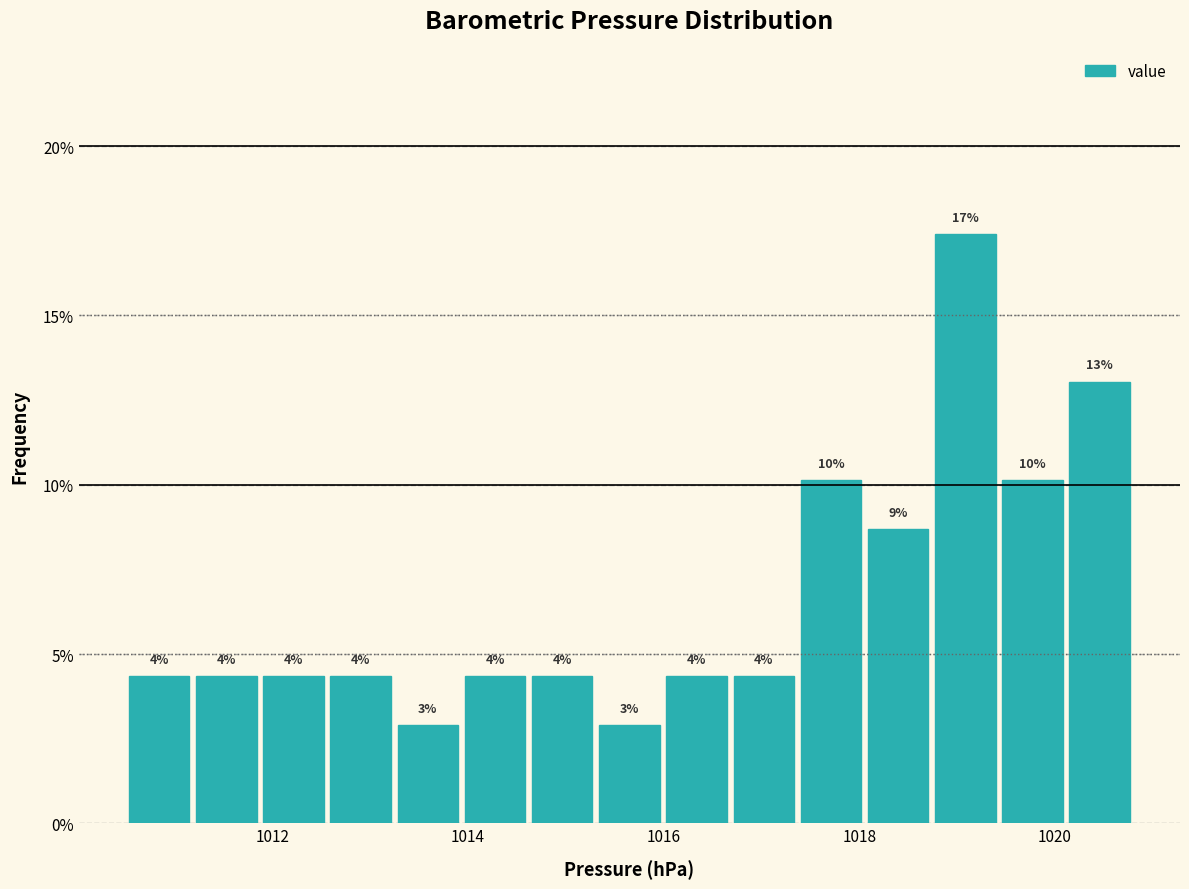

Around what value on the x-axis is the tallest bar? Give the approximate position of its centre, as read against the axis.

1019.0